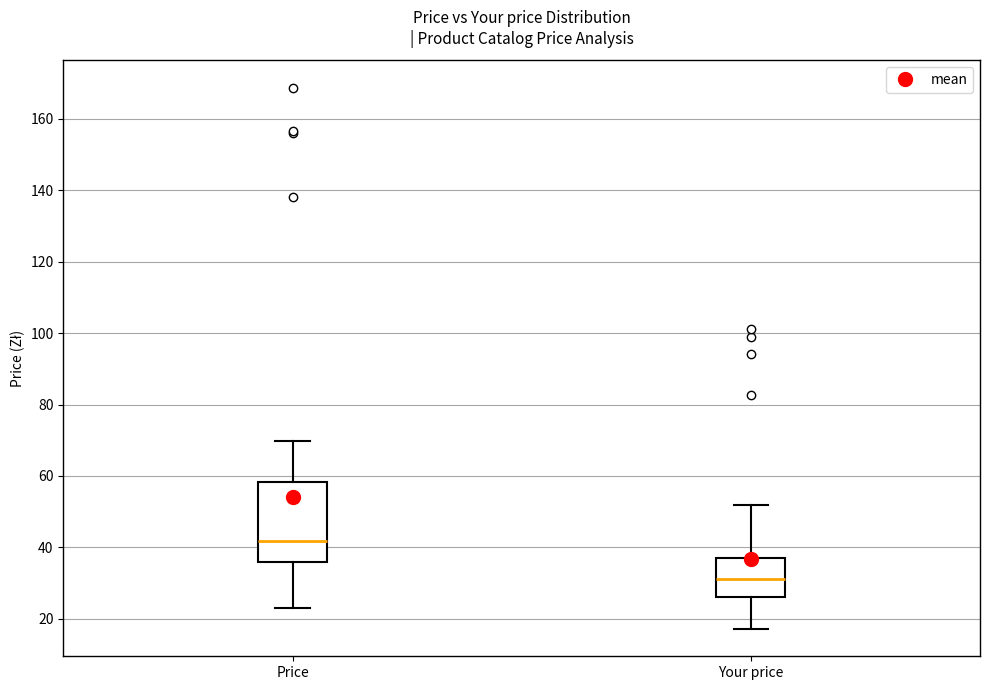

Where is the lower edge of the box for Price on the y-axis? The values are not printed on the chart, so give them approximately, as read against the axis.

36